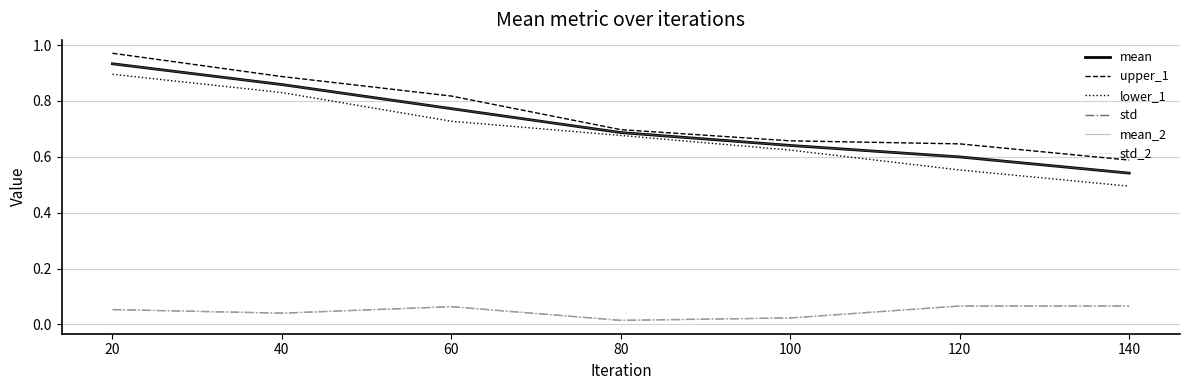

Is this an area chart (filled region under the line)?

No